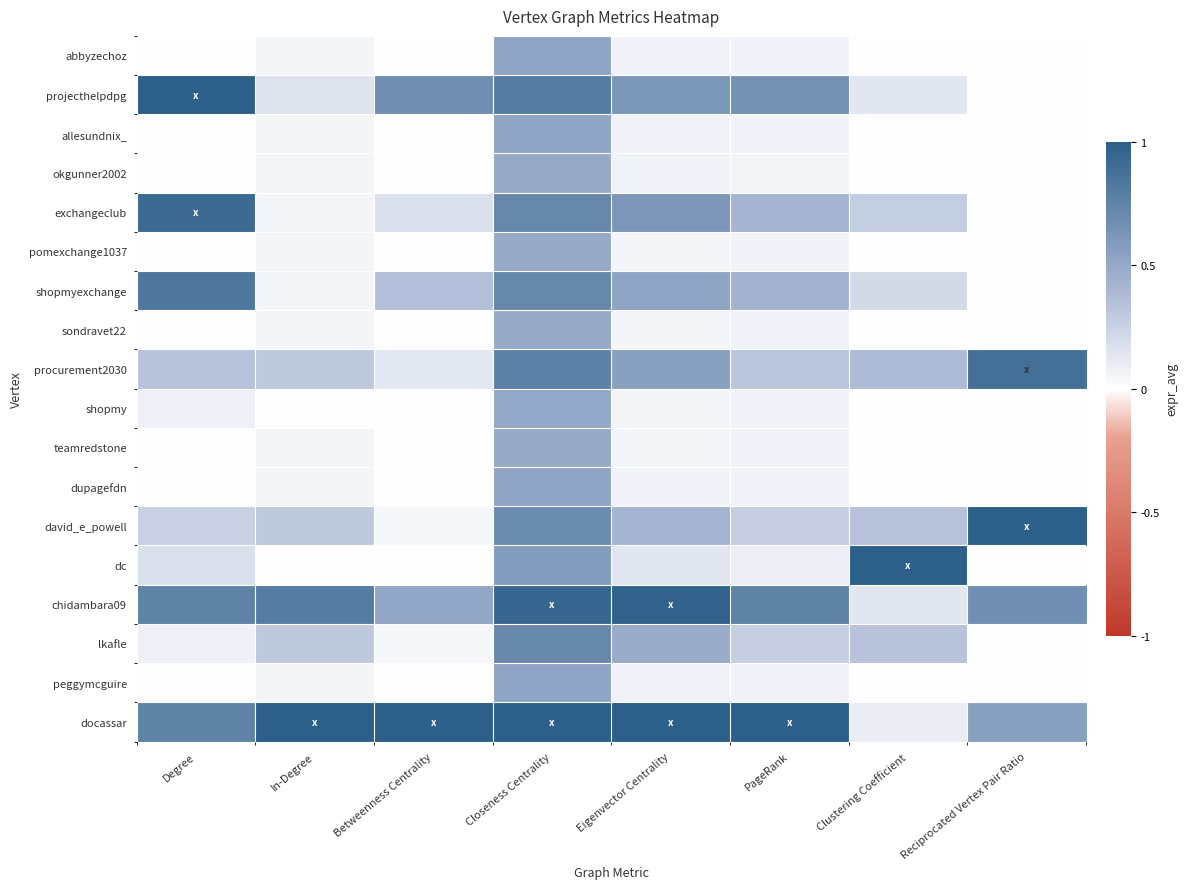

What is the difference between the highest and lowest values at Closeness Centrality?

0.5